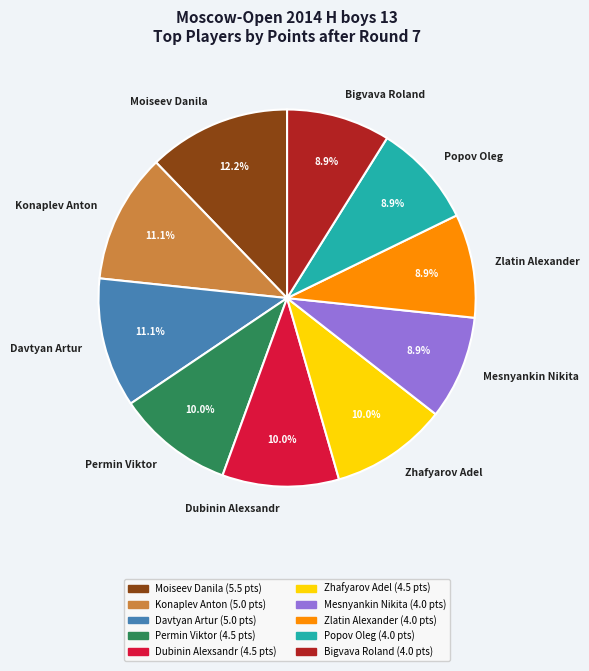

Does Zhafyarov Adel represent more than half of the total?

No